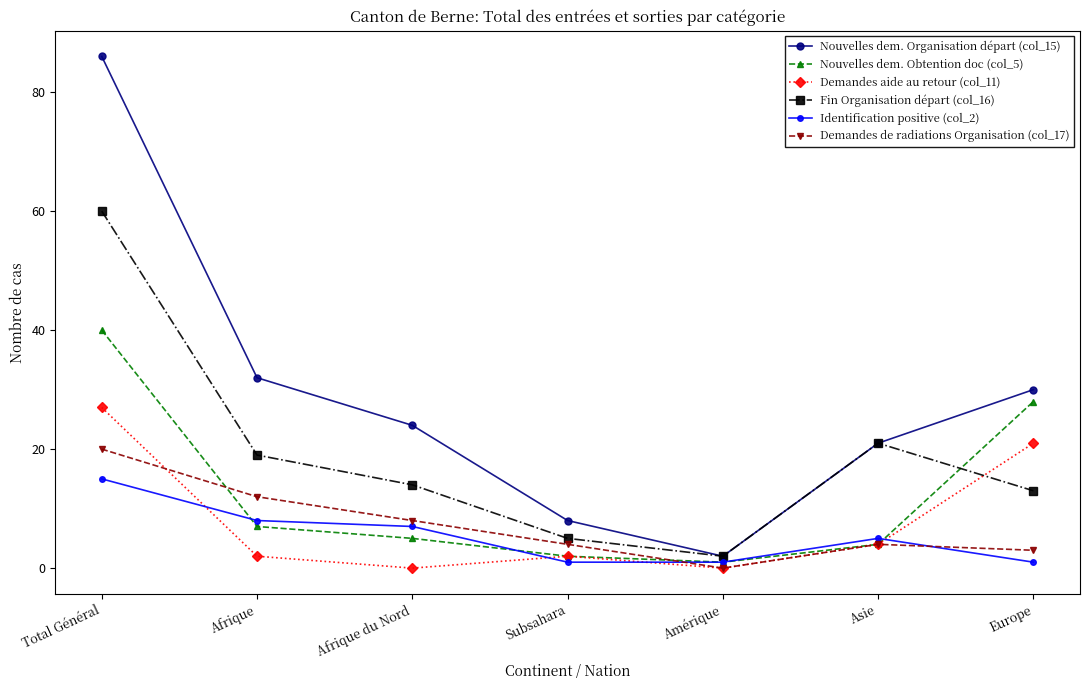

Count the number of categories in the chart.

7